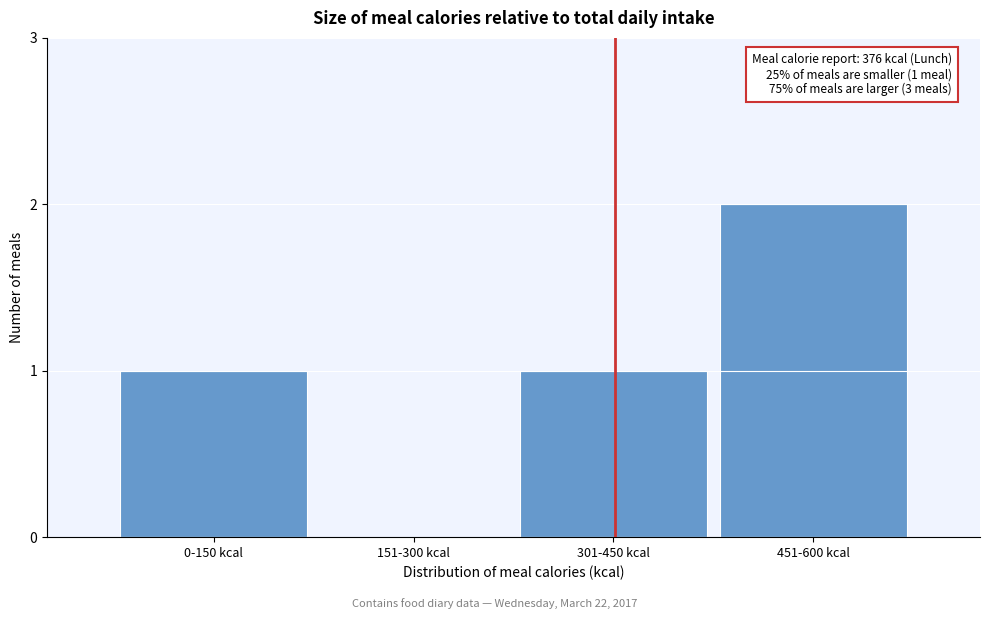

Reading left to right, transcribe all the data shown in this chart.

0-150 kcal=1	151-300 kcal=0	301-450 kcal=1	451-600 kcal=2